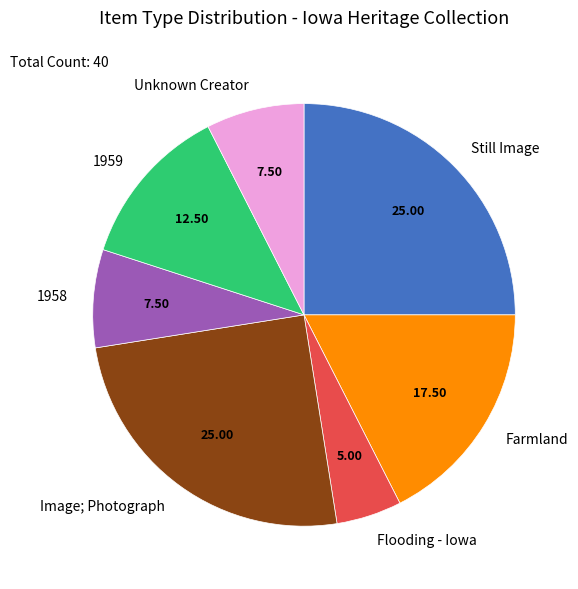

Which slice is the smallest?

Flooding - Iowa